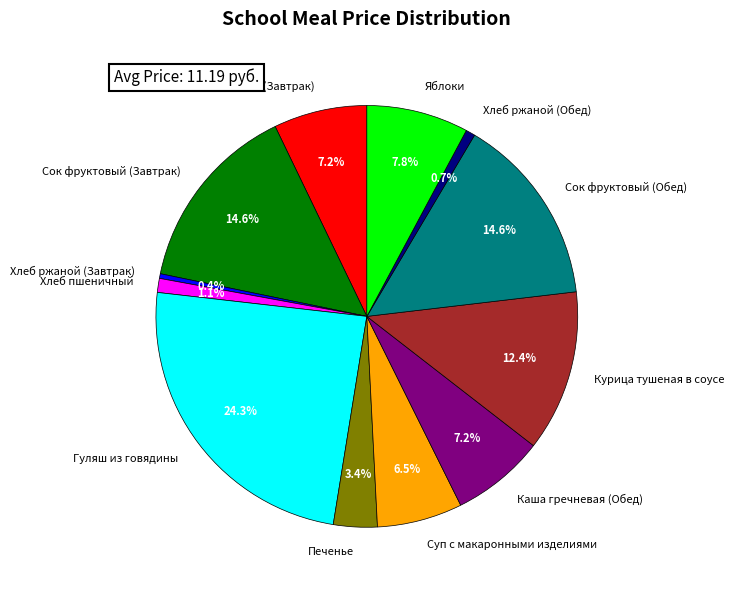

Combined, what portion of the pie is Суп с макаронными изделиями and Каша гречневая (Завтрак)?

13.7%